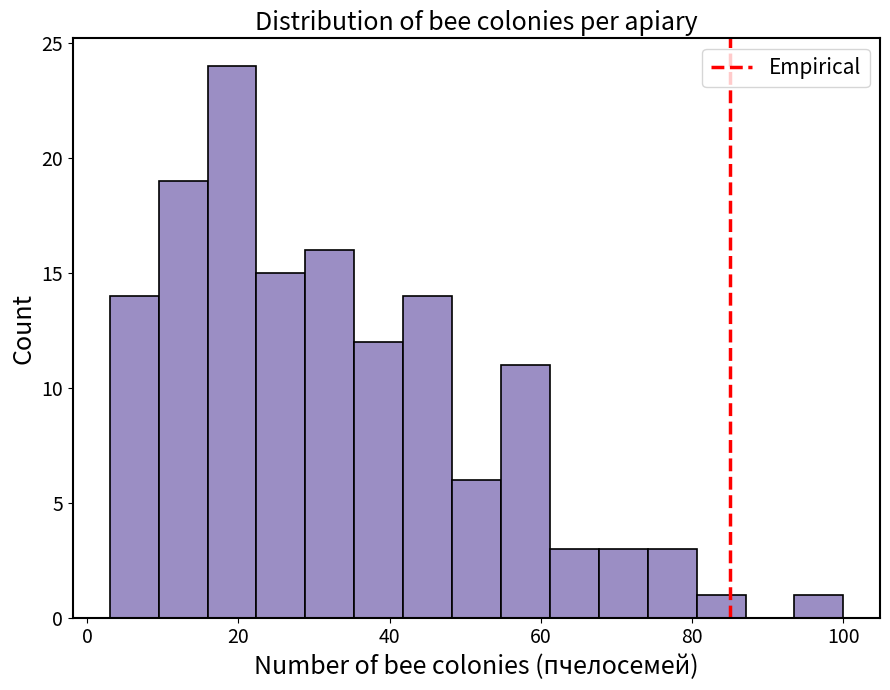

Around what value on the x-axis is the tallest bar? Give the approximate position of its centre, as read against the axis.

20